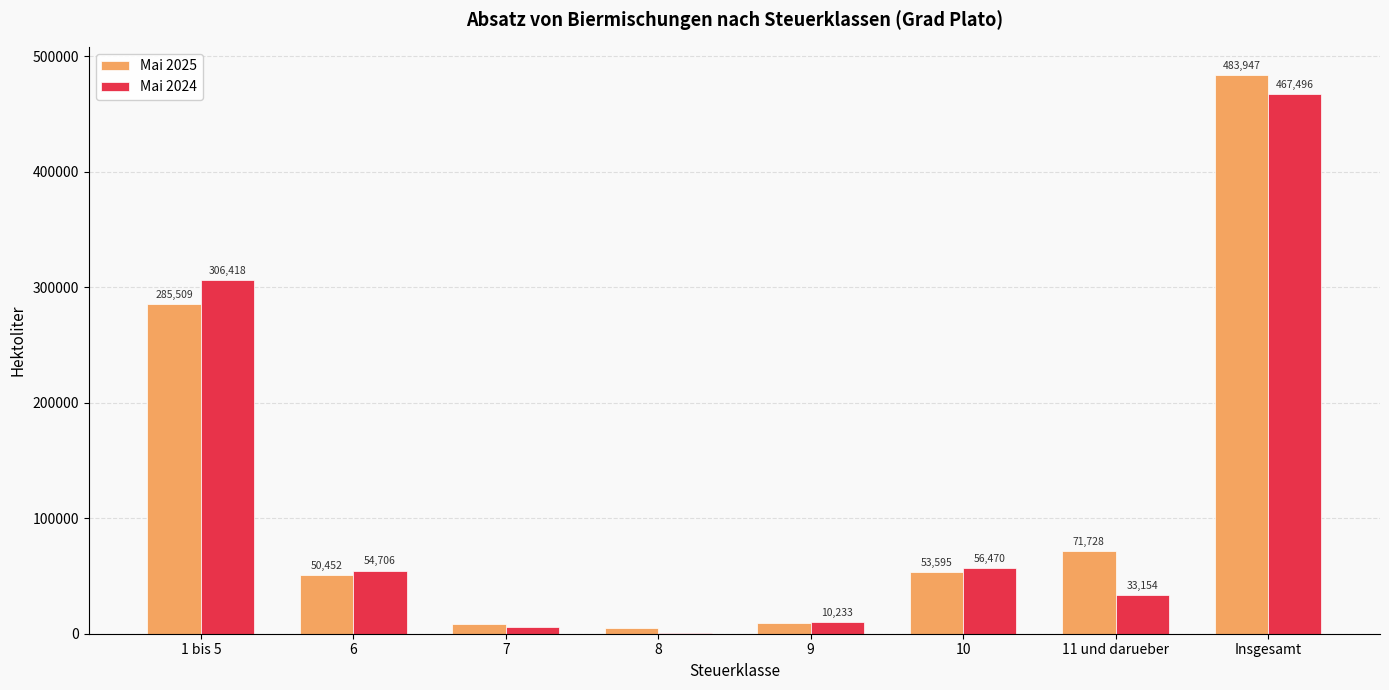

What is the greatest value displayed?

483946.6